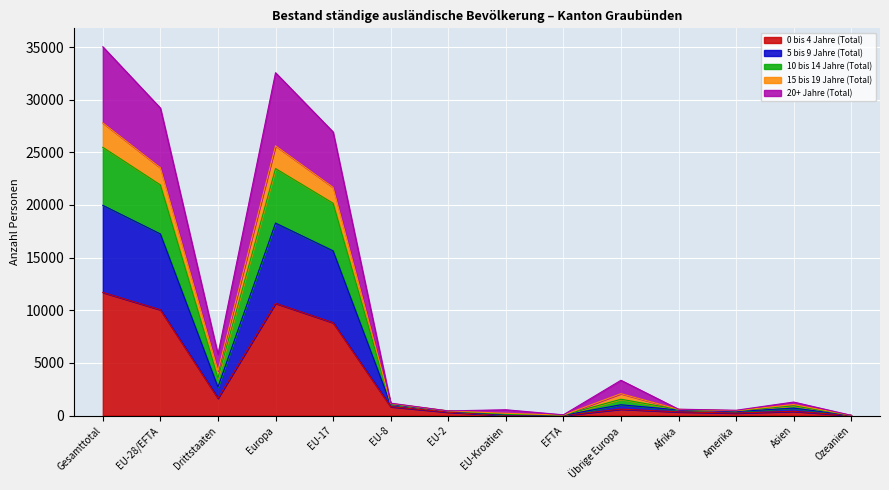

What is the difference between the second highest and second lowest values in the 0 bis 4 Jahre (Total) series?

10644